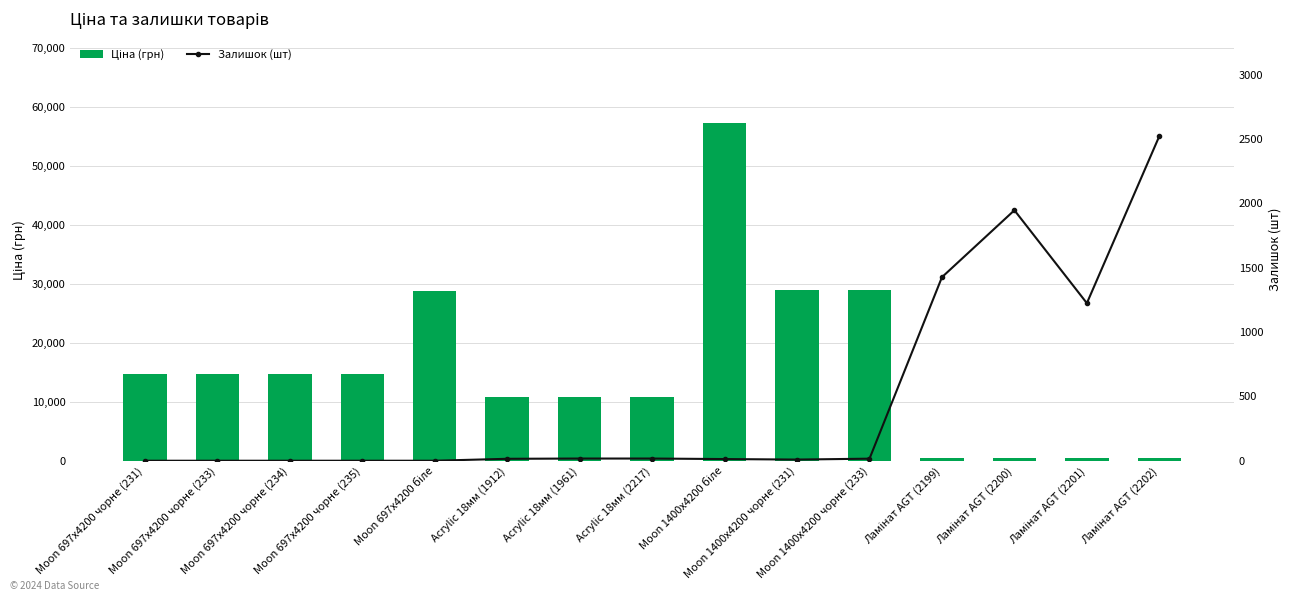

What is the sum of all Ціна (грн) values?

237045.4